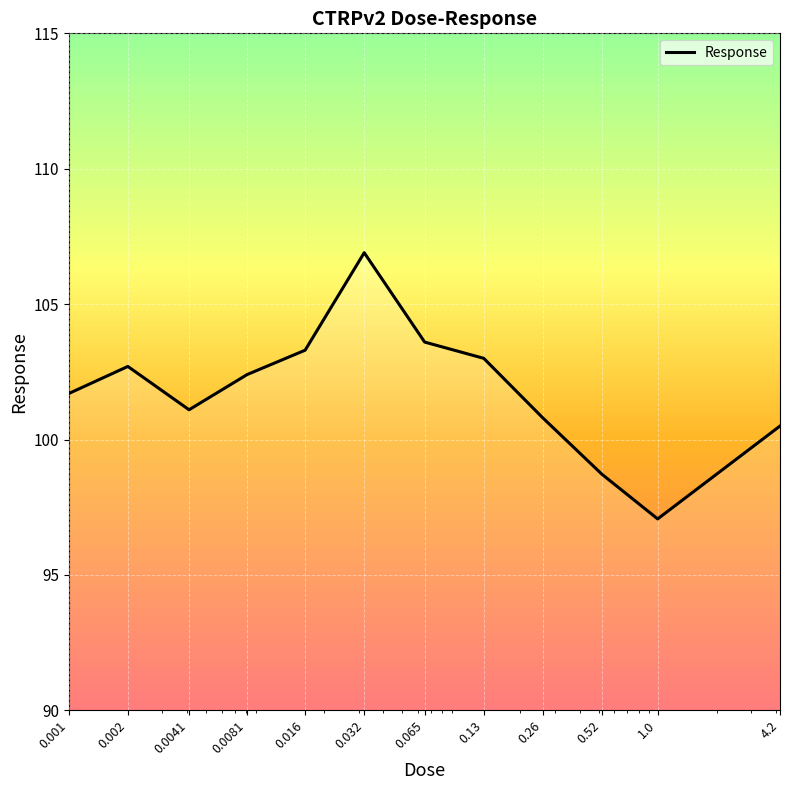

How many distinct data groups are displayed?

1